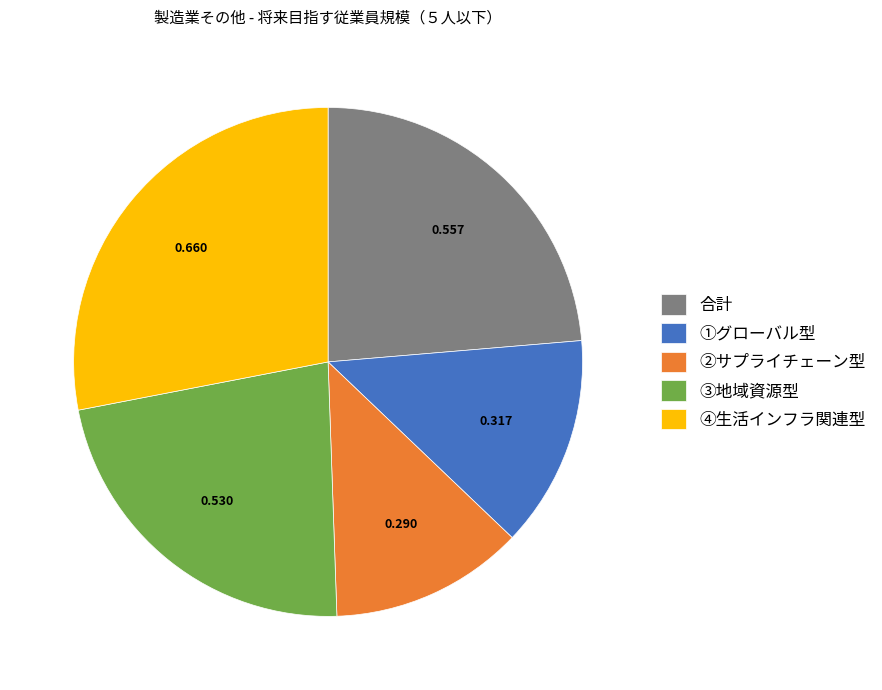

Is the sum of ②サプライチェーン型 and ④生活インフラ関連型 greater than half?

No